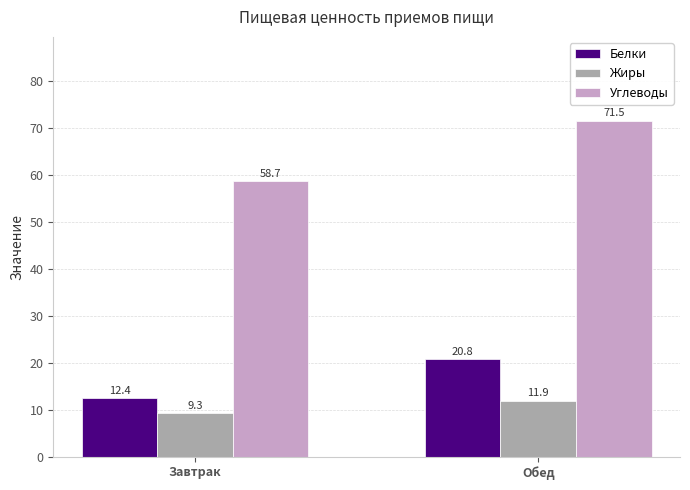

What is the total value across all series at Обед?

104.2